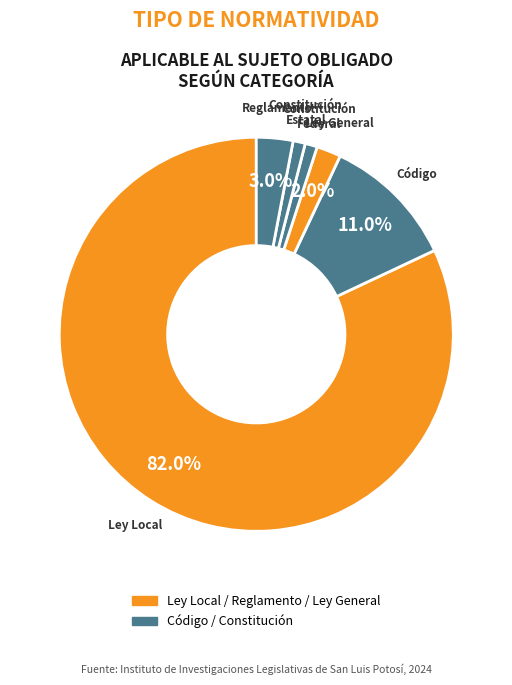

Which category has the biggest portion of the pie?

Ley Local